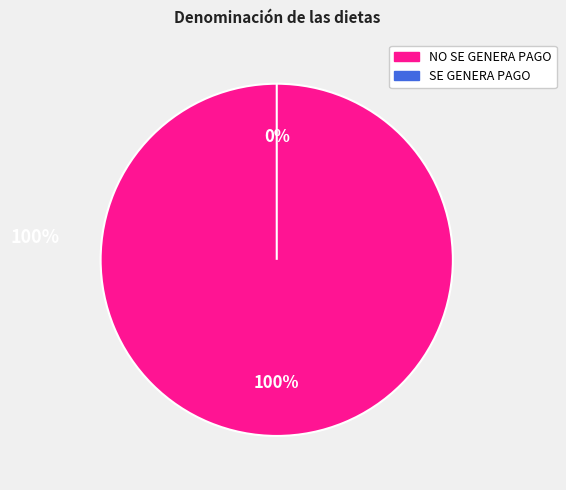

The SE GENERA PAGO slice represents 0% of the pie. True or false?

True